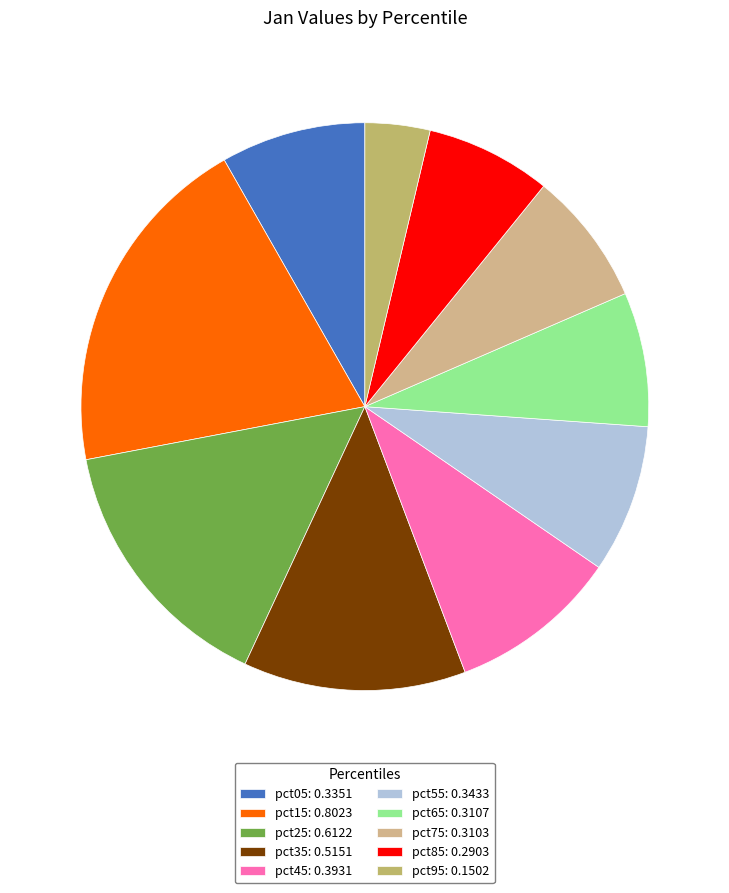

Rank the categories by value from highest to lowest.

pct15, pct25, pct35, pct45, pct55, pct05, pct65, pct75, pct85, pct95